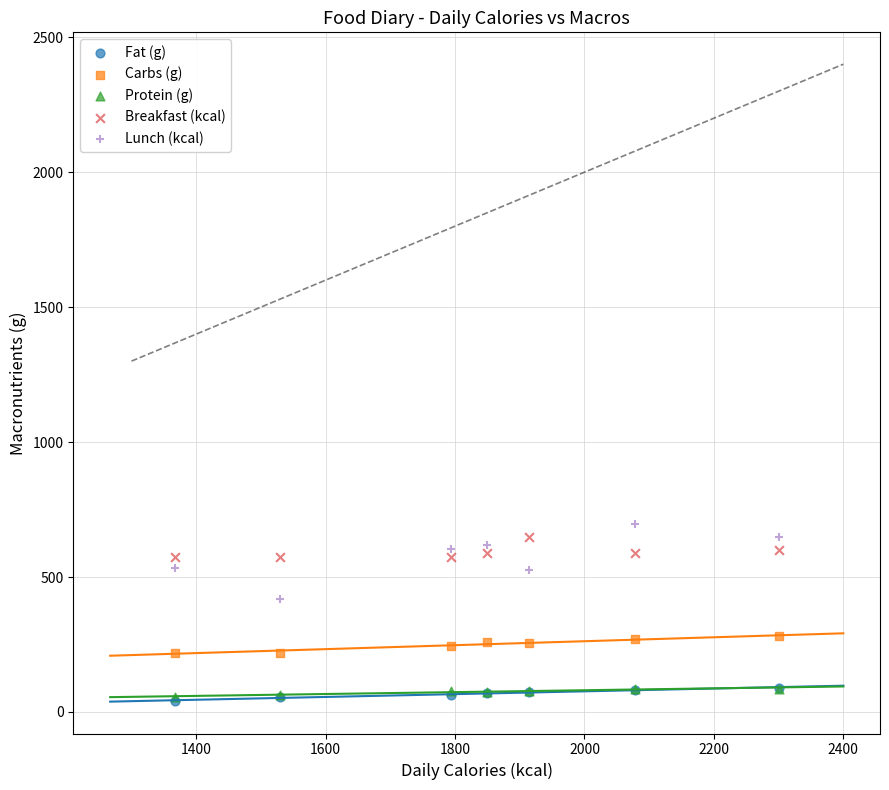

What are all the series names shown in the legend?

Fat (g), Carbs (g), Protein (g), Breakfast (kcal), Lunch (kcal)